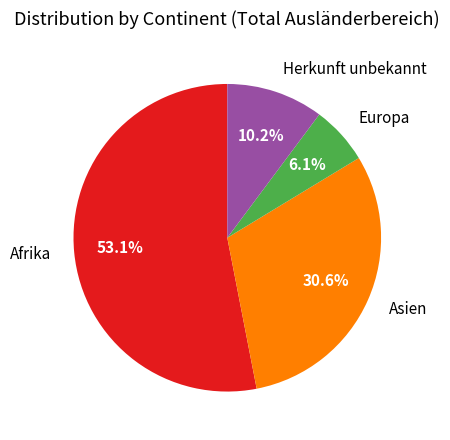

Does any single category account for the majority?

Yes